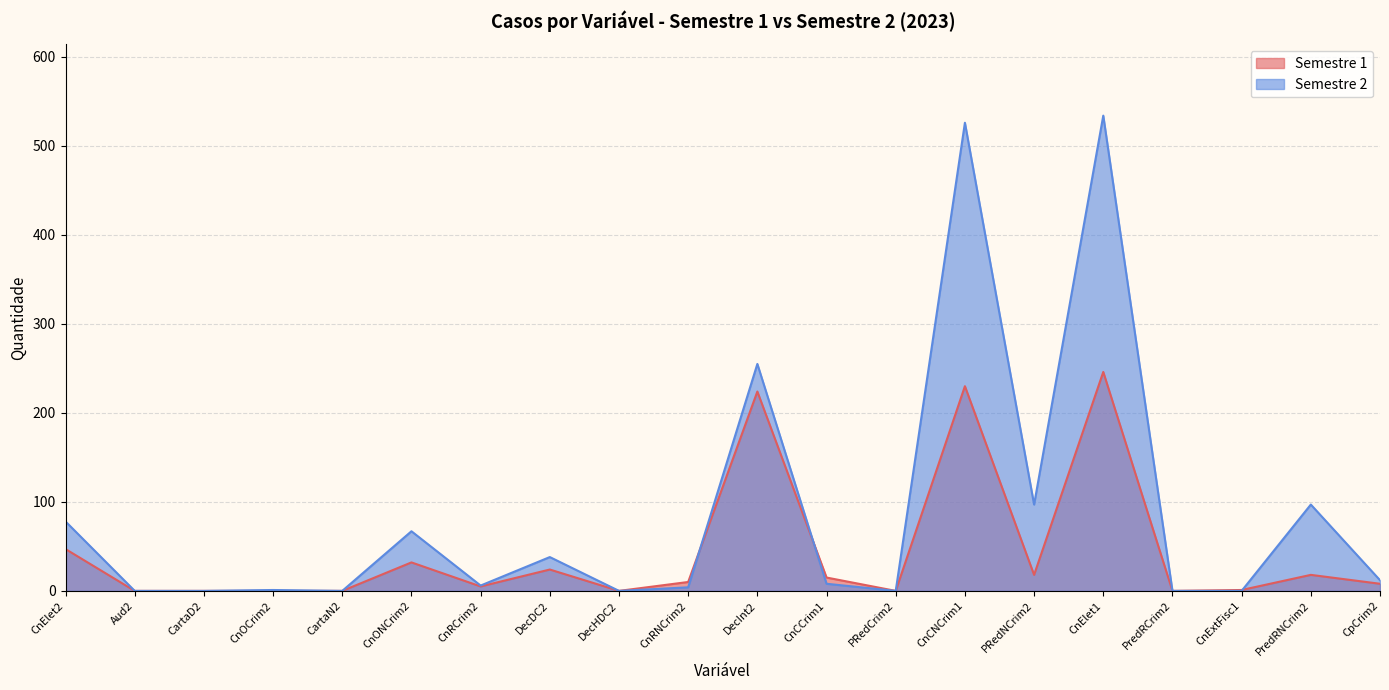

Rank the series at CnElet1 from highest to lowest value.

Semestre 2, Semestre 1